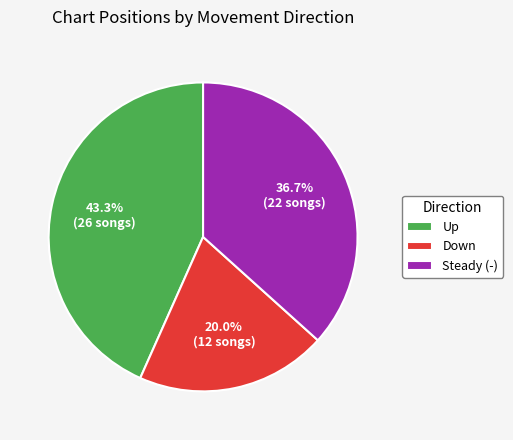

Approximately how many times larger is the value at Down compared to Up?

0.5